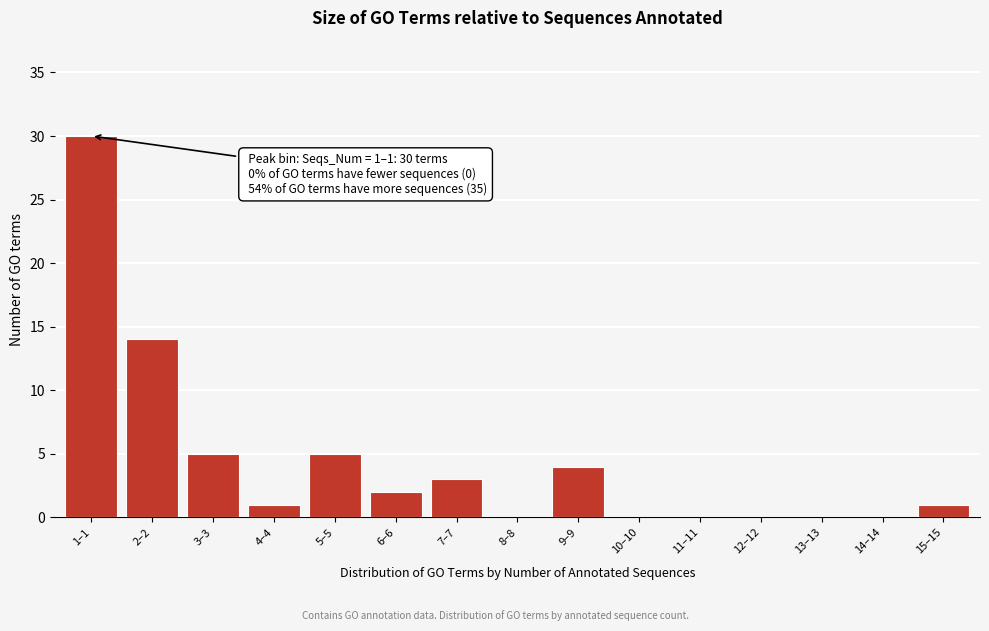

Reading left to right, what are all the values shown in this chart?

1–1=30	2–2=14	3–3=5	4–4=1	5–5=5	6–6=2	7–7=3	8–8=0	9–9=4	10–10=0	11–11=0	12–12=0	13–13=0	14–14=0	15–15=1